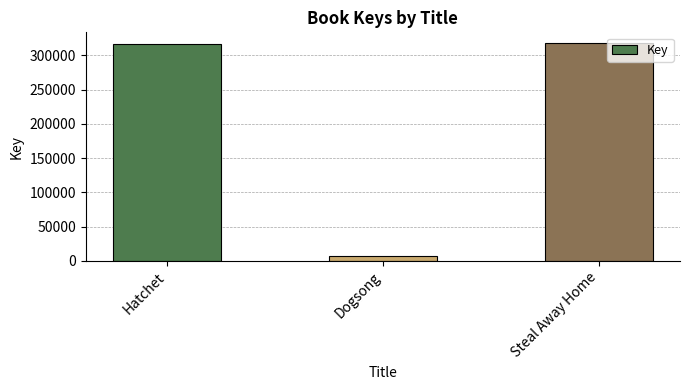

What is the sum of all values?

641228